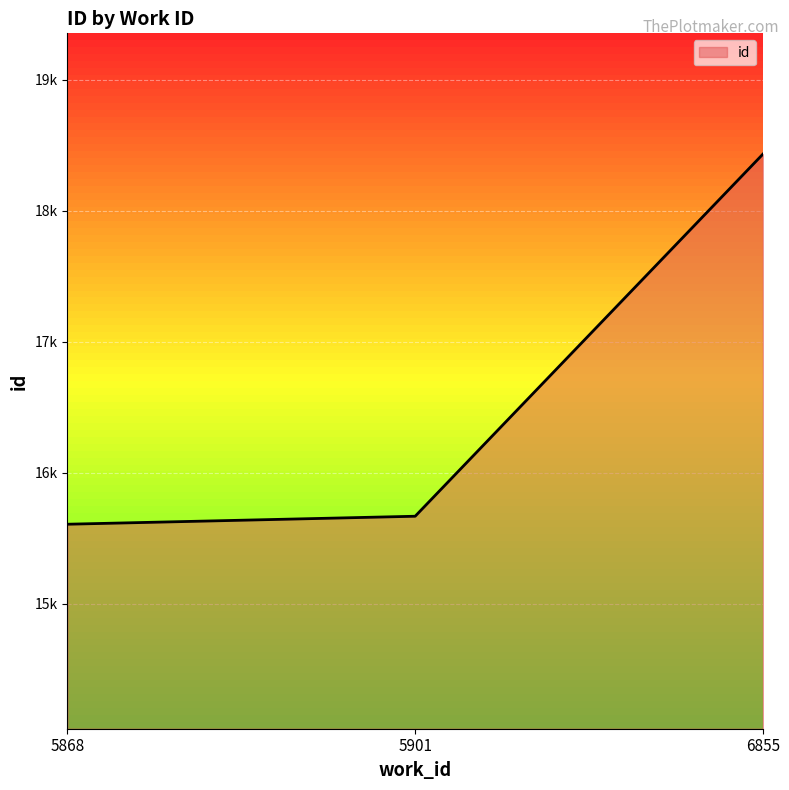

Does the chart have visible grid lines?

Yes